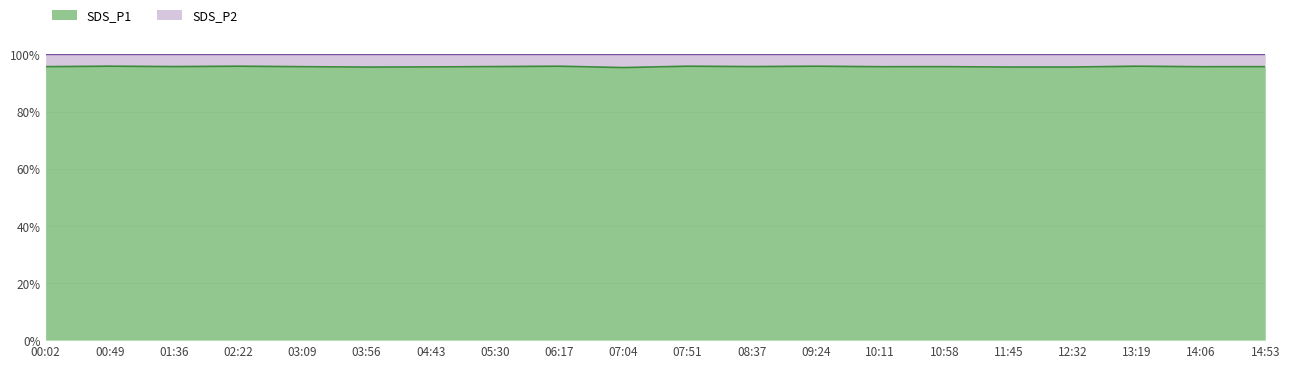

Which category has the lowest value across all series?

07:04